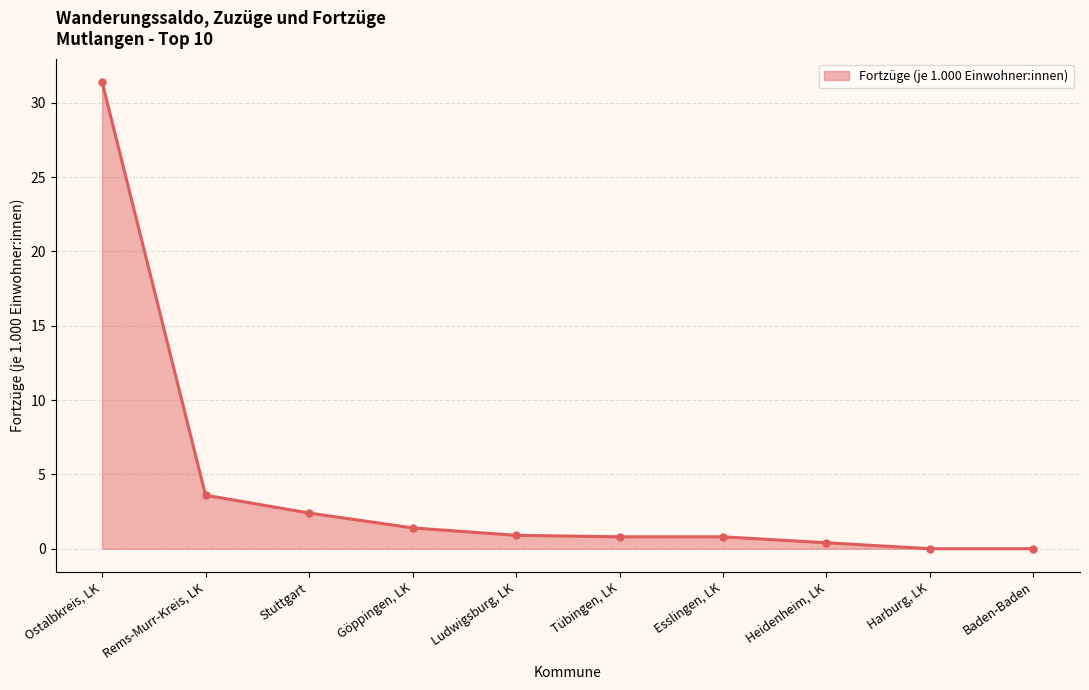

How many lines are shown in the chart?

1